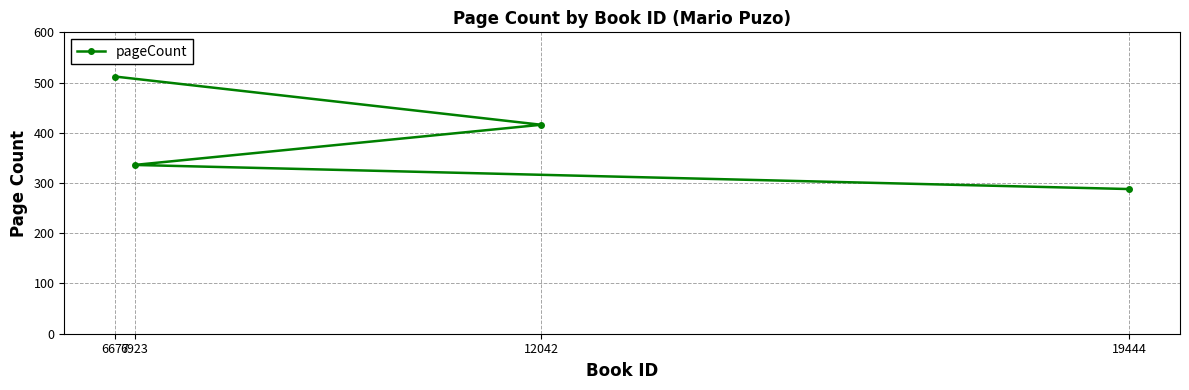

True or false: the data shows 336 at 6923.

True